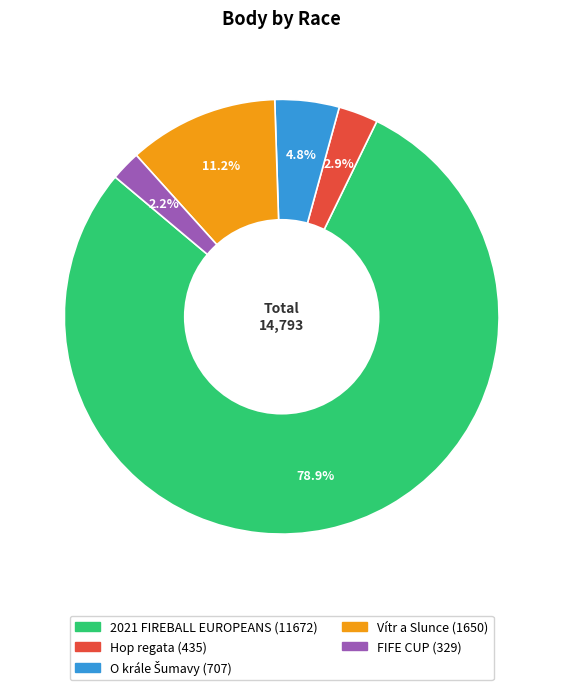

Is there any slice that represents more than half of the pie?

Yes